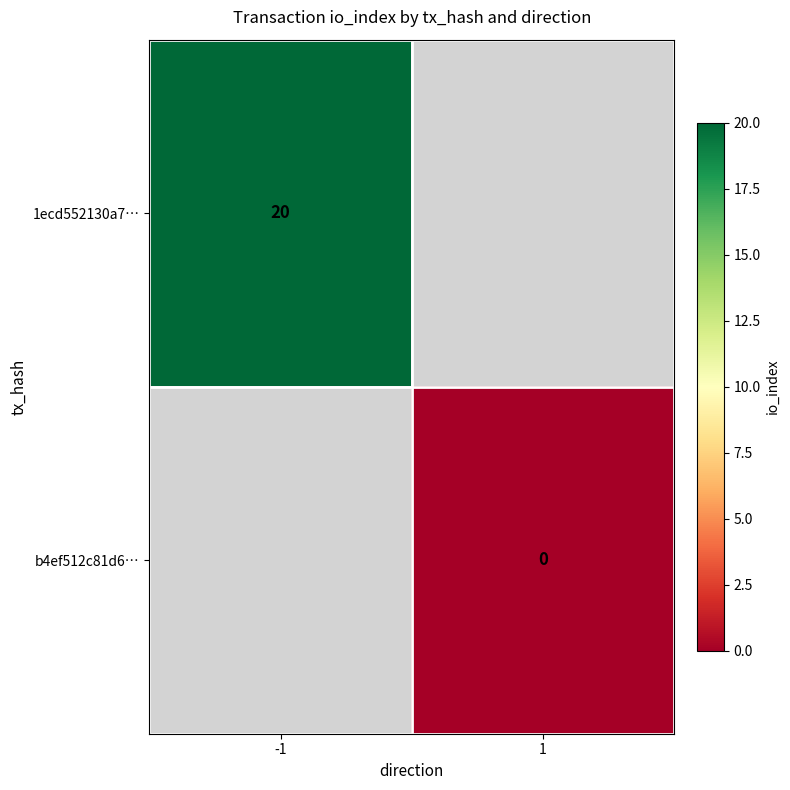

True or false: 1ecd552130a7… has a value of 33 at -1.

False